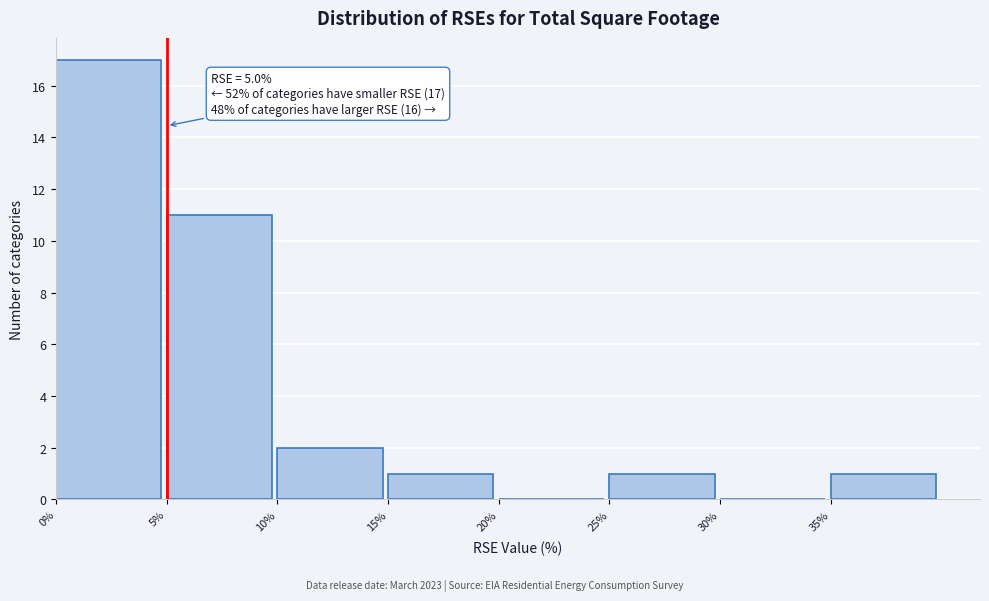

Over which range of the x-axis is the bar tallest?

0 to 5